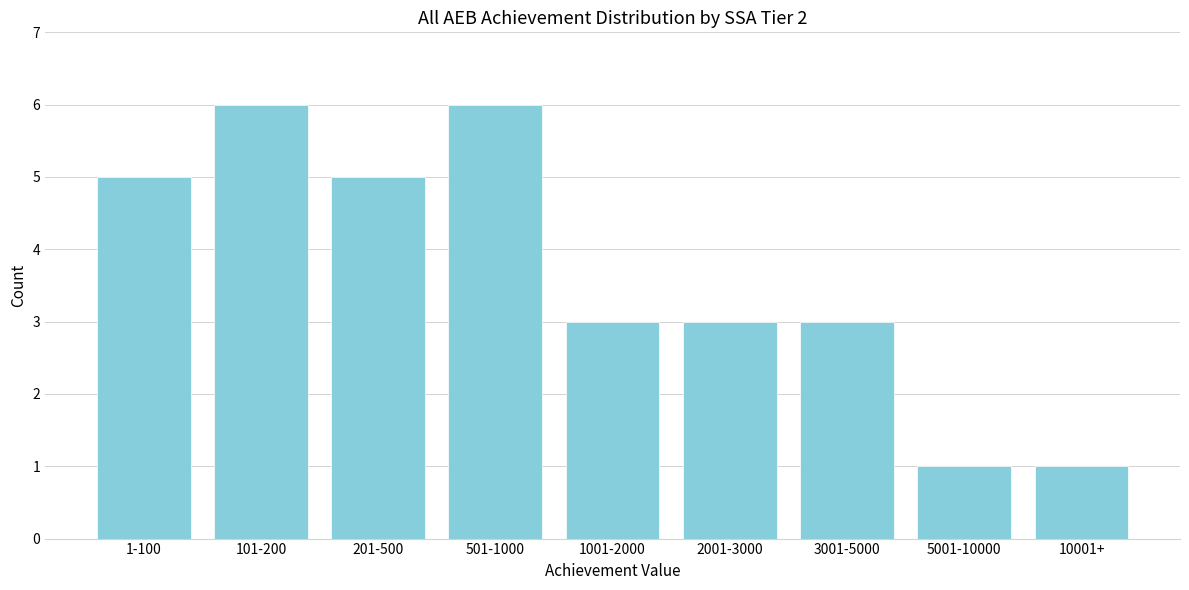

Reading right to left, what are all the values shown in this chart?

10001+=1	5001-10000=1	3001-5000=3	2001-3000=3	1001-2000=3	501-1000=6	201-500=5	101-200=6	1-100=5